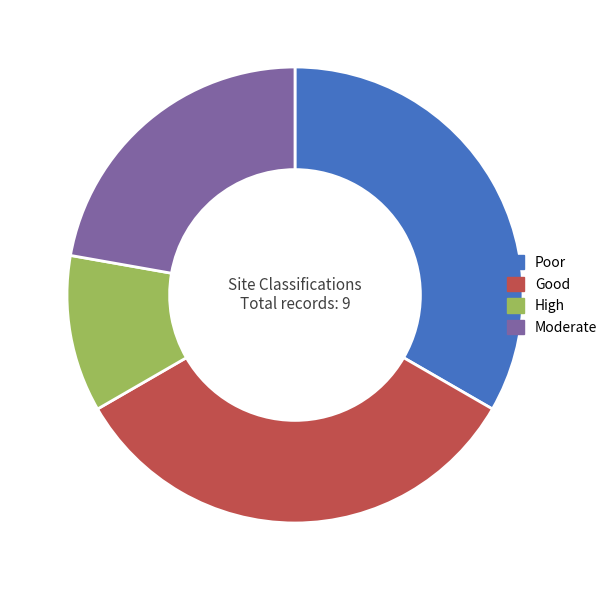

Is it true that High is 11% of the pie?

True